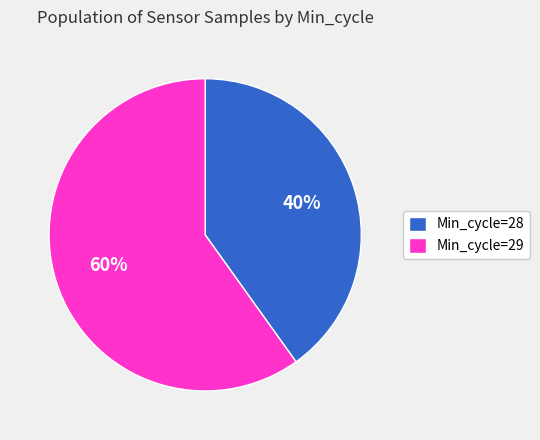

Is the sum of Min_cycle=28 and Min_cycle=29 greater than half?

Yes